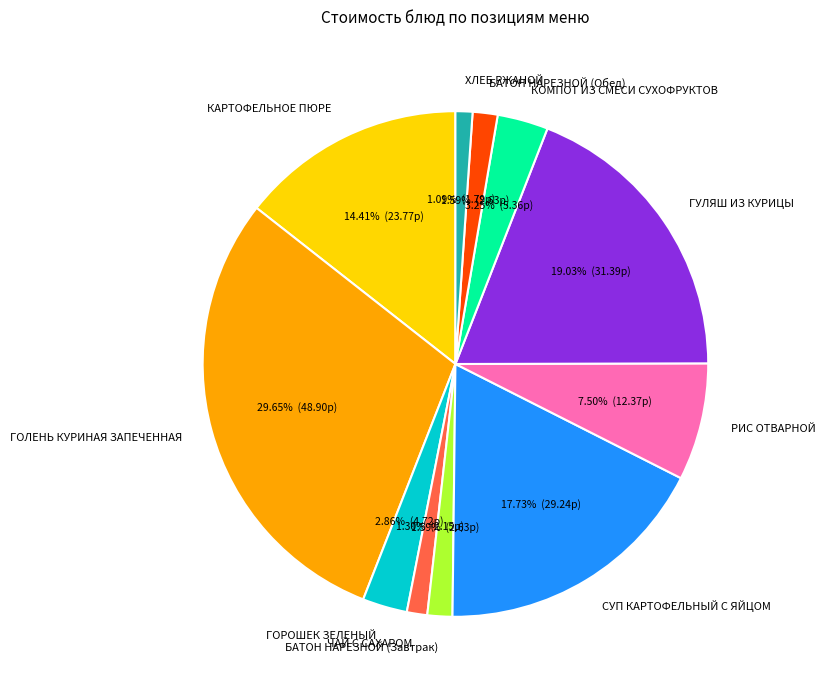

Between КАРТОФЕЛЬНОЕ ПЮРЕ and ХЛЕБ РЖАНОЙ, which is larger?

КАРТОФЕЛЬНОЕ ПЮРЕ